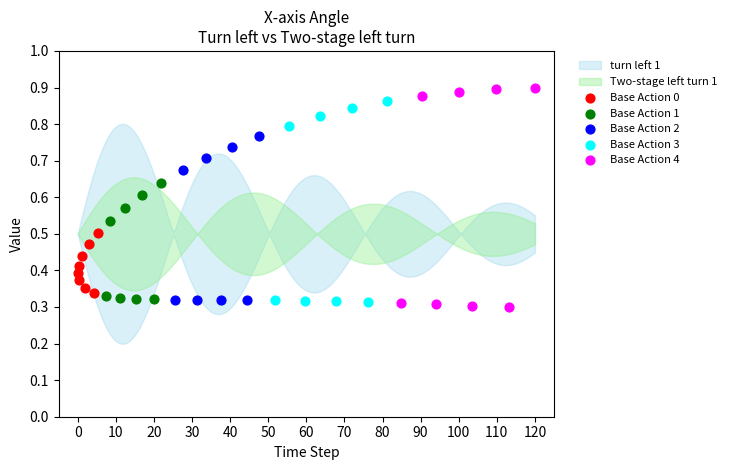

Which series reaches the minimum Y coordinate?

Base Action 4